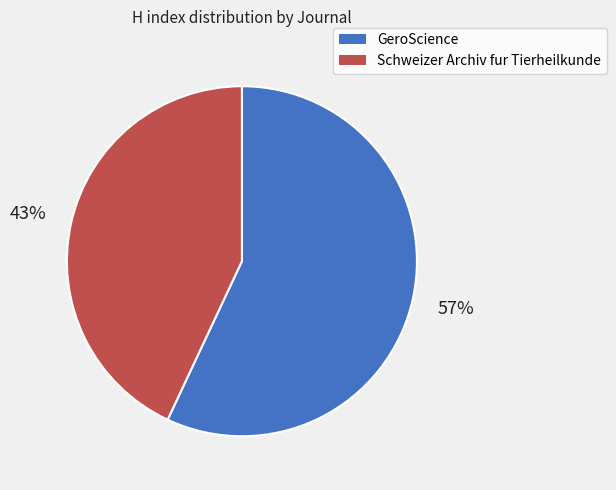

Rank the categories by value from lowest to highest.

Schweizer Archiv fur Tierheilkunde, GeroScience